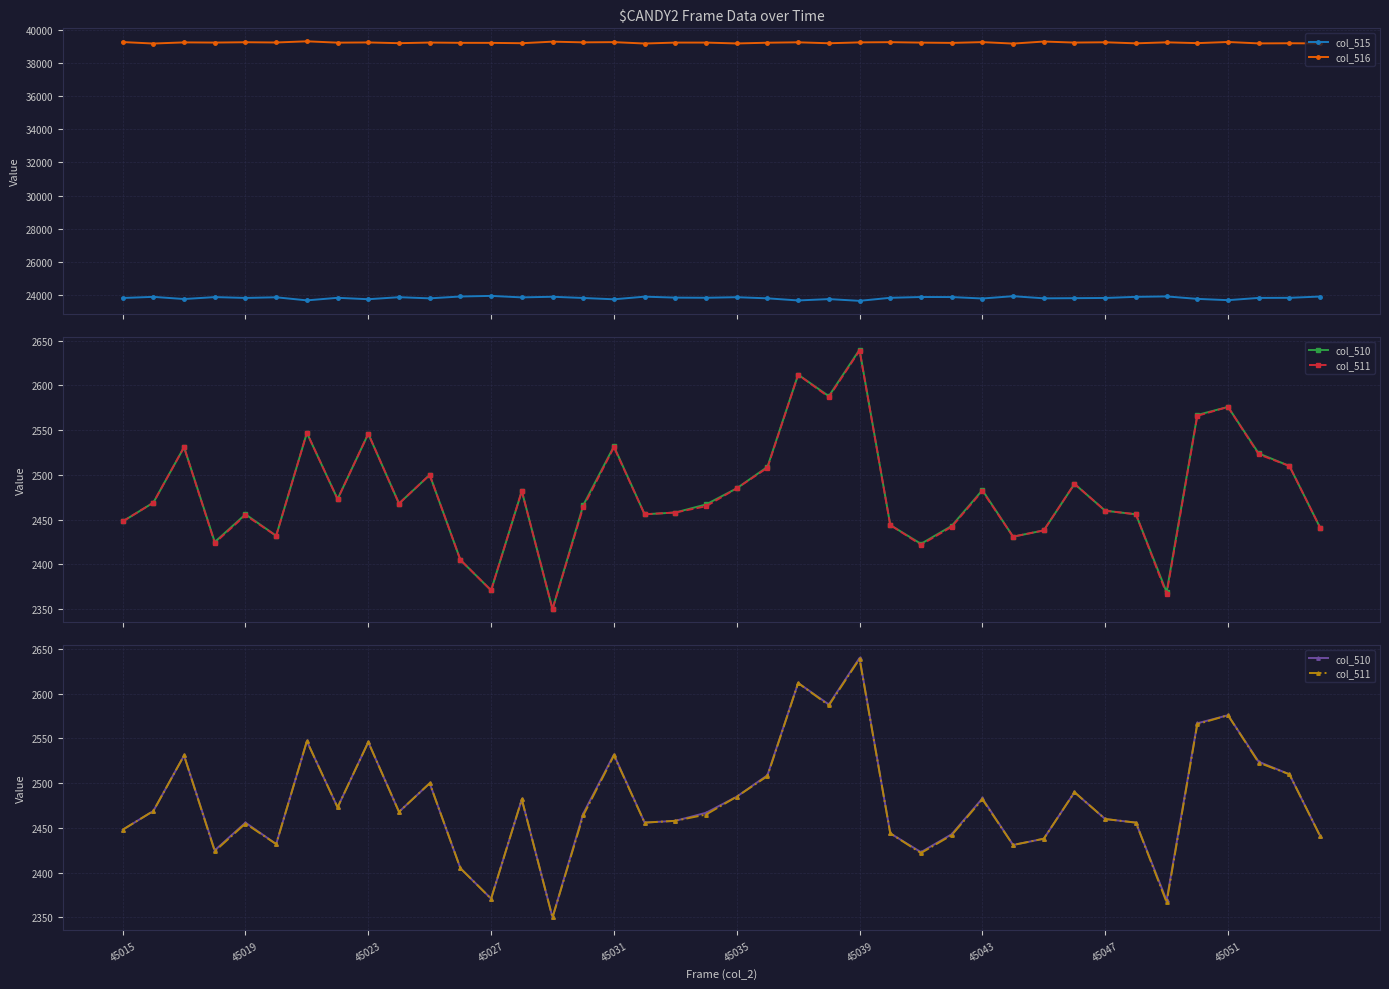

True or false: col_511 and col_510 intersect in this chart.

False